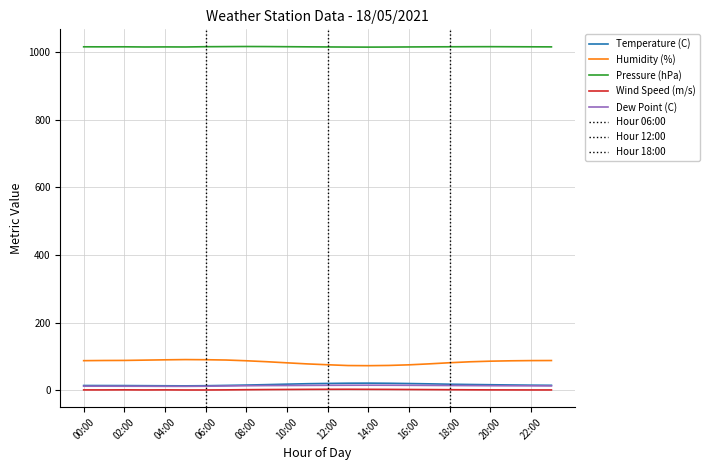

What is the sum of the Dew Point (C) values at 19:00 and 15:00?

28.9